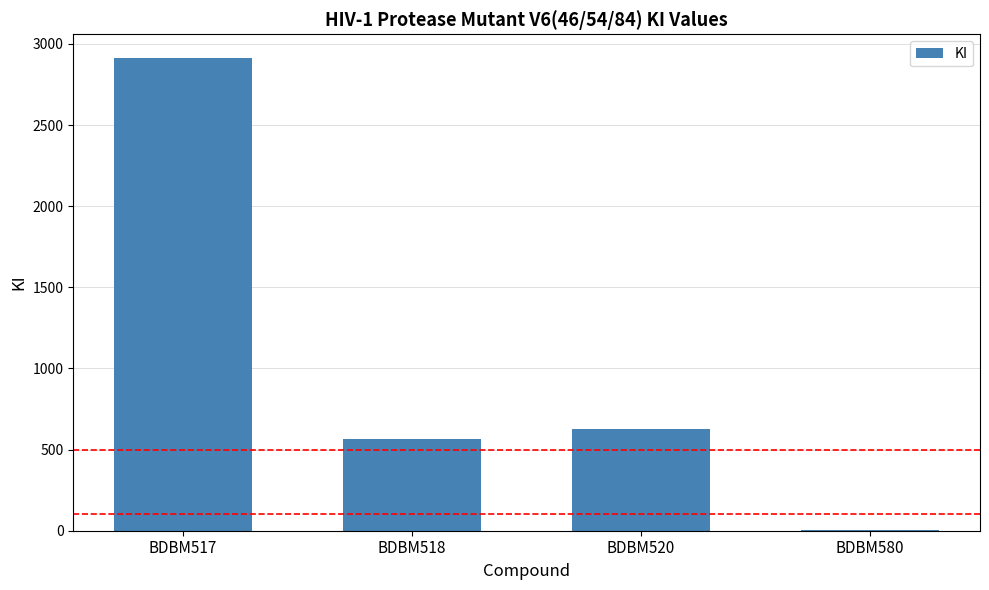

What is the average value?

1026.7